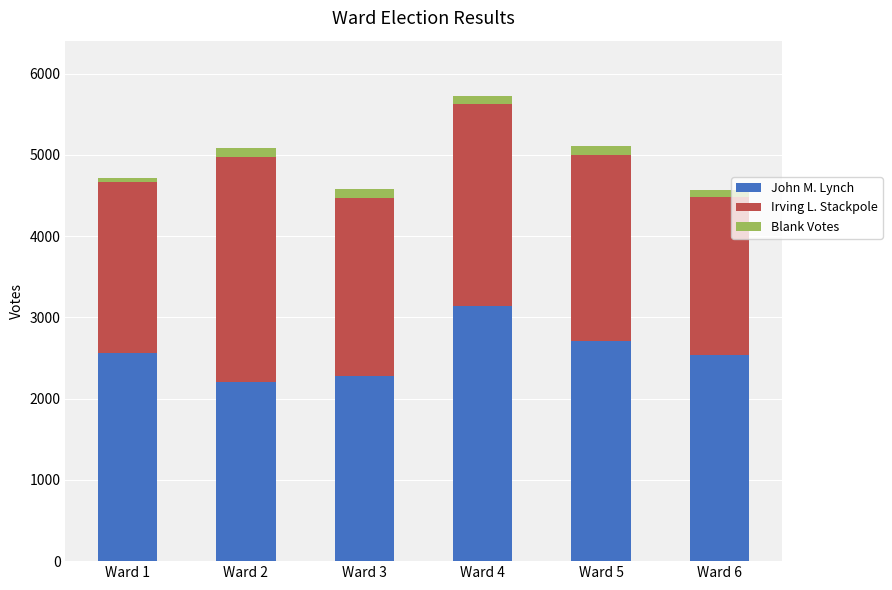

How many values in the John M. Lynch series are below 2568?

3